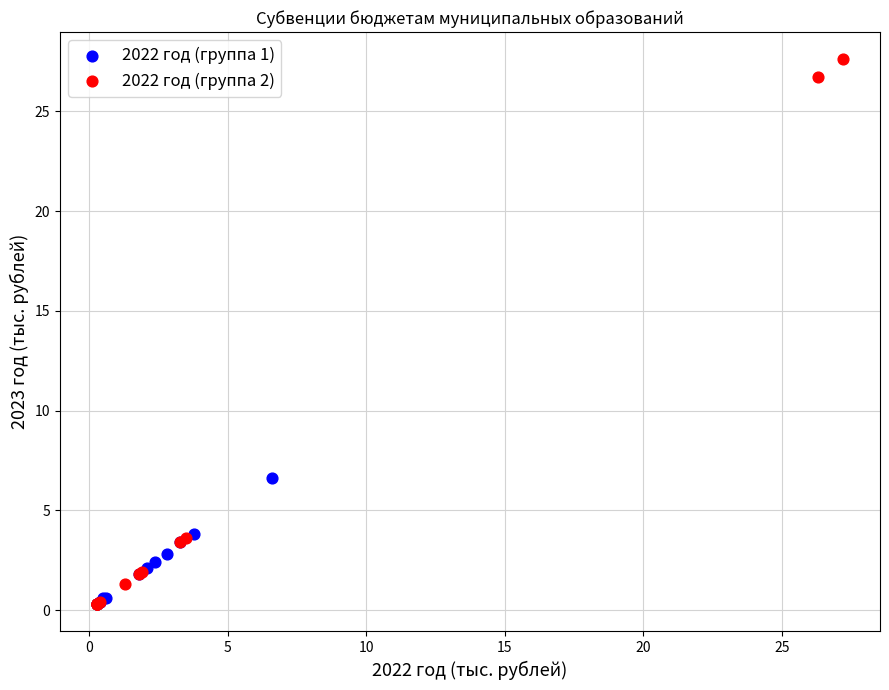

Which series has the widest spread of Y values?

2022 год (группа 2)